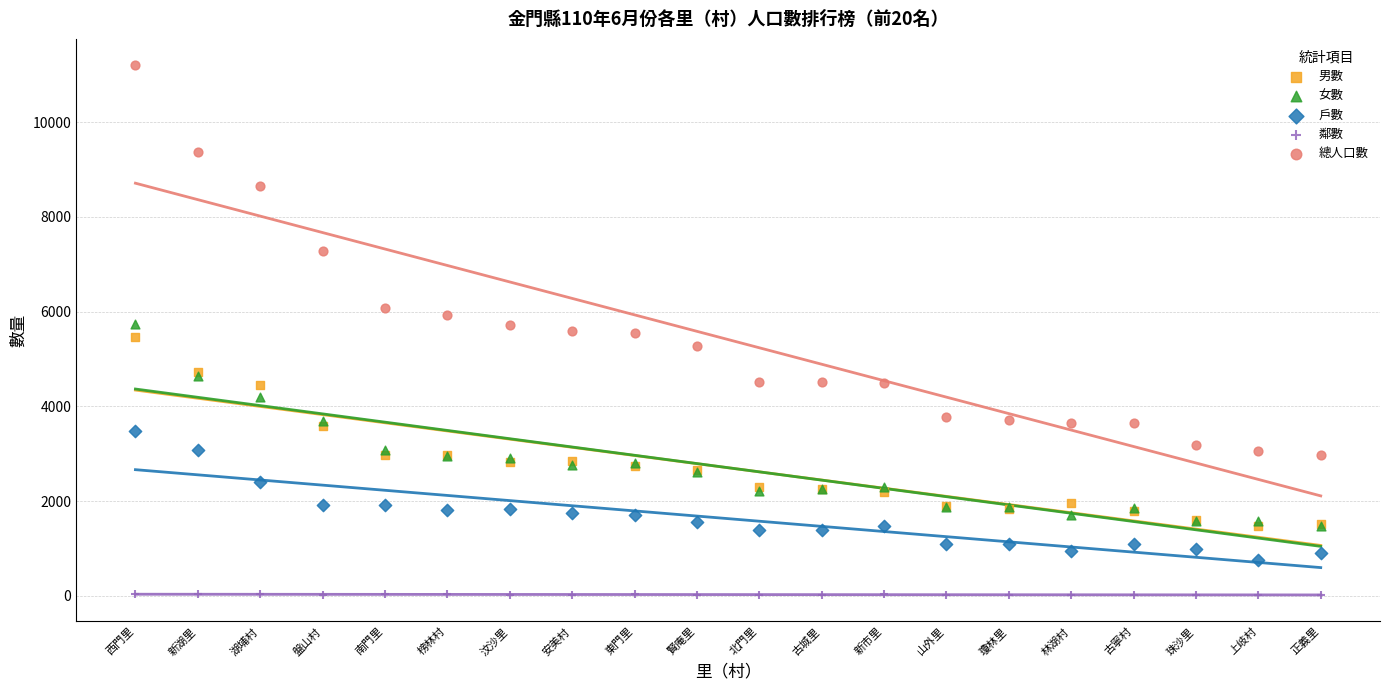

Which series reaches the maximum Y coordinate?

總人口數